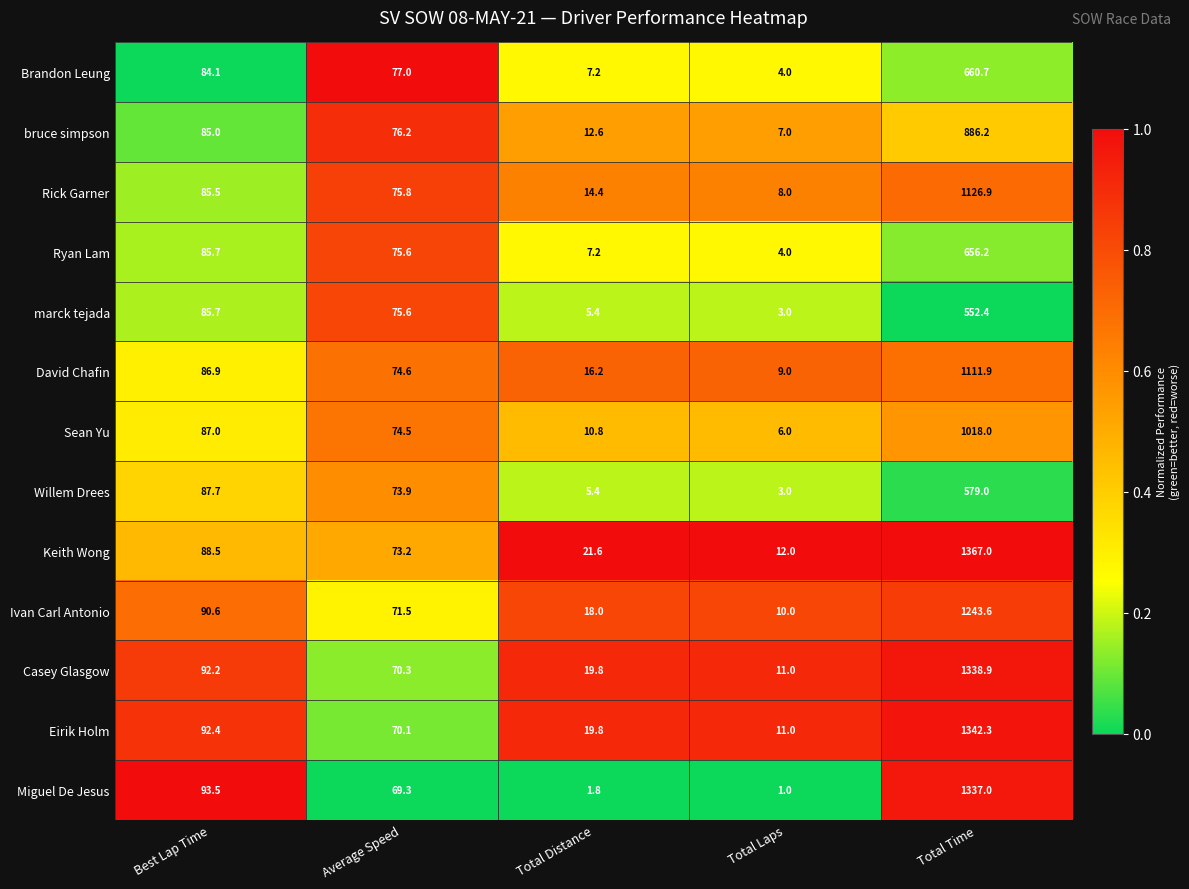

List the series in order of their peak value, highest first.

Keith Wong, Eirik Holm, Casey Glasgow, Miguel De Jesus, Ivan Carl Antonio, Rick Garner, David Chafin, Sean Yu, bruce simpson, Brandon Leung, Ryan Lam, Willem Drees, marck tejada